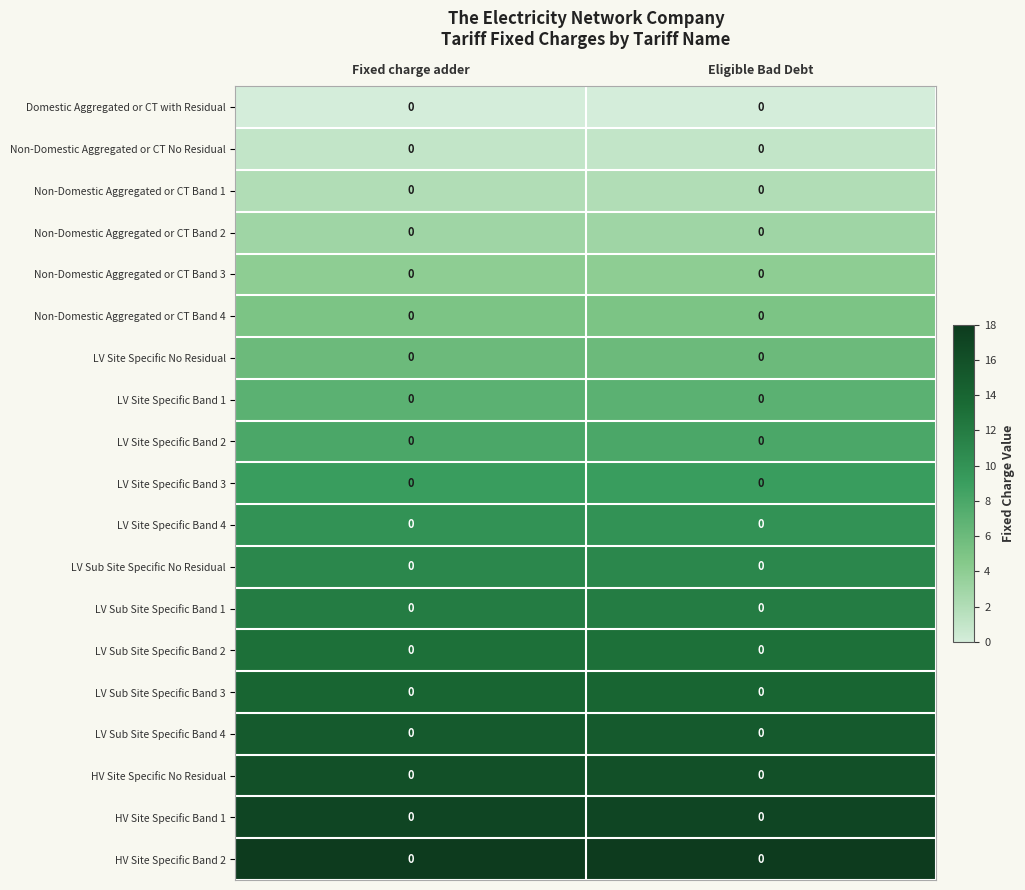

Which series has the largest range (max minus min)?

row_0